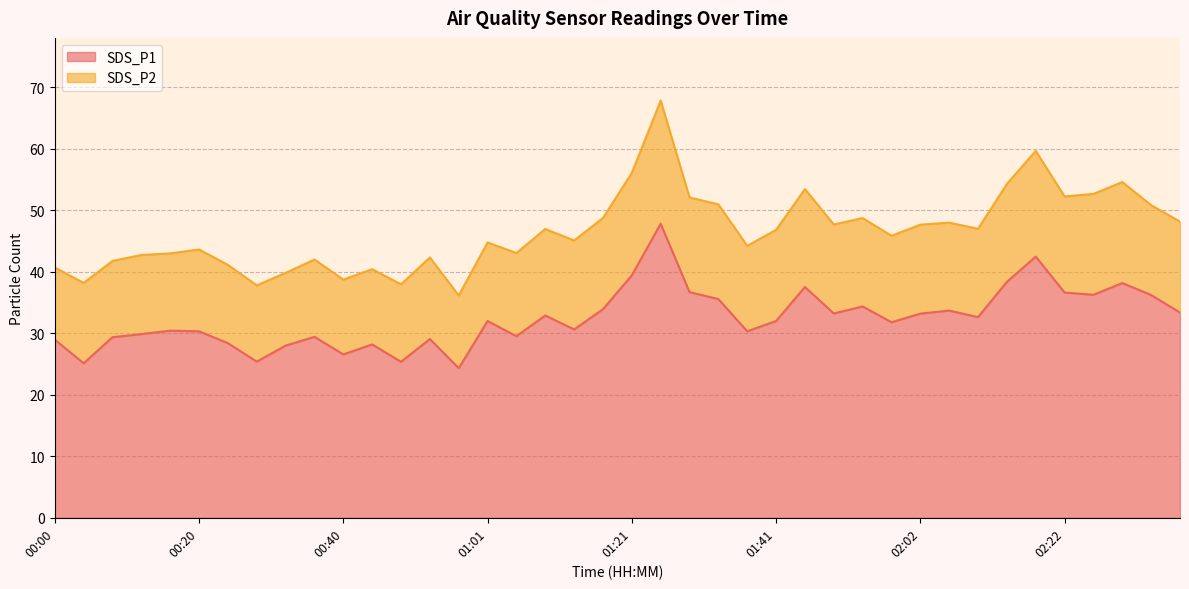

True or false: the data shows 6.9 at 00:32.

False